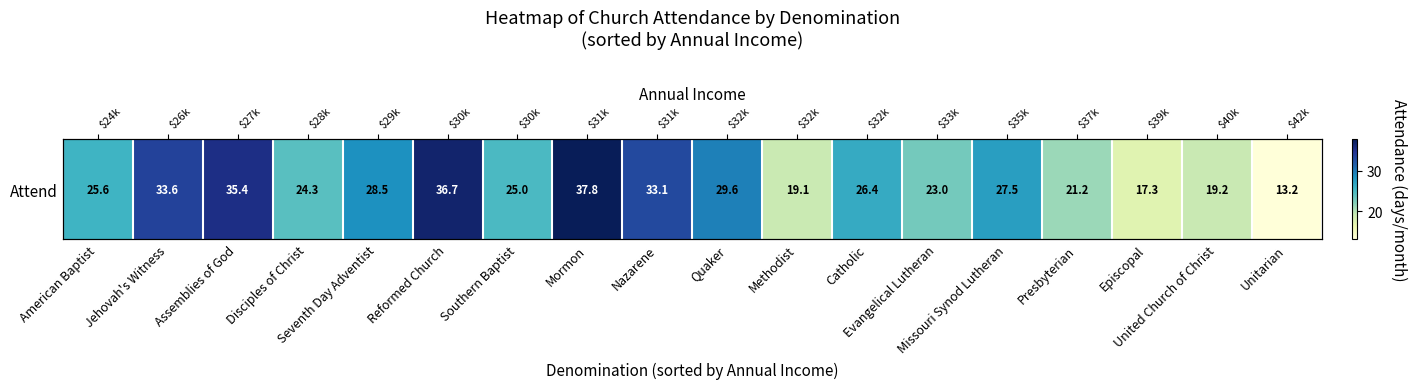

What value does the data have at Disciples of Christ?

24.3